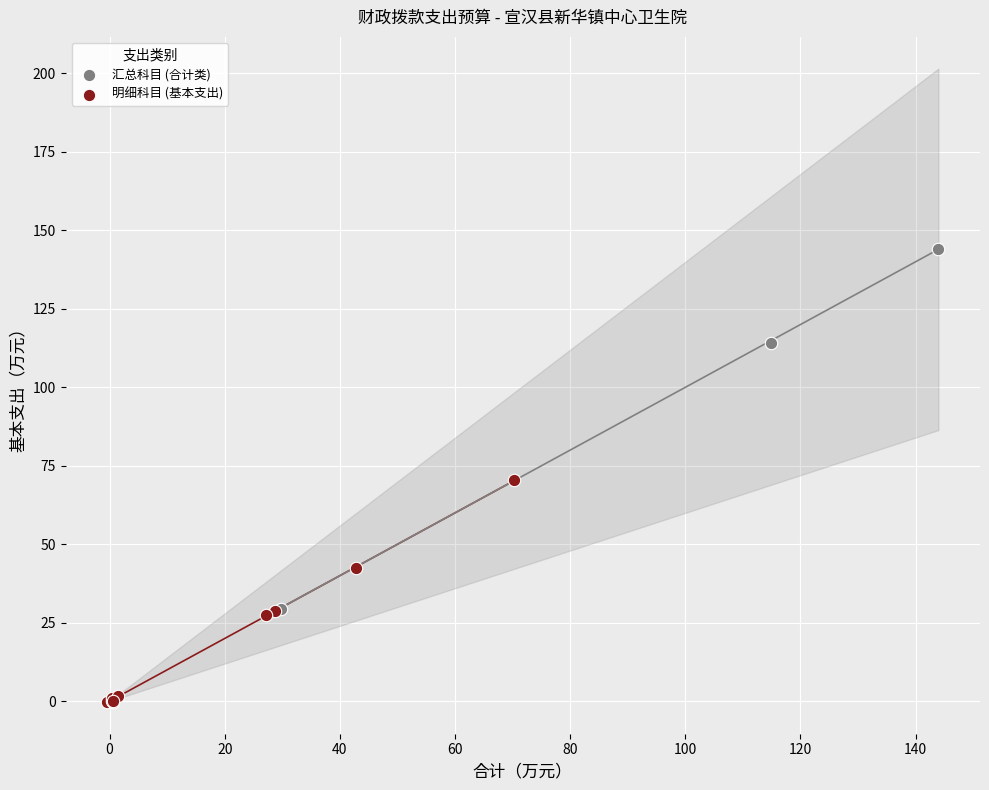

Which series has the widest spread of Y values?

汇总科目 (合计类)